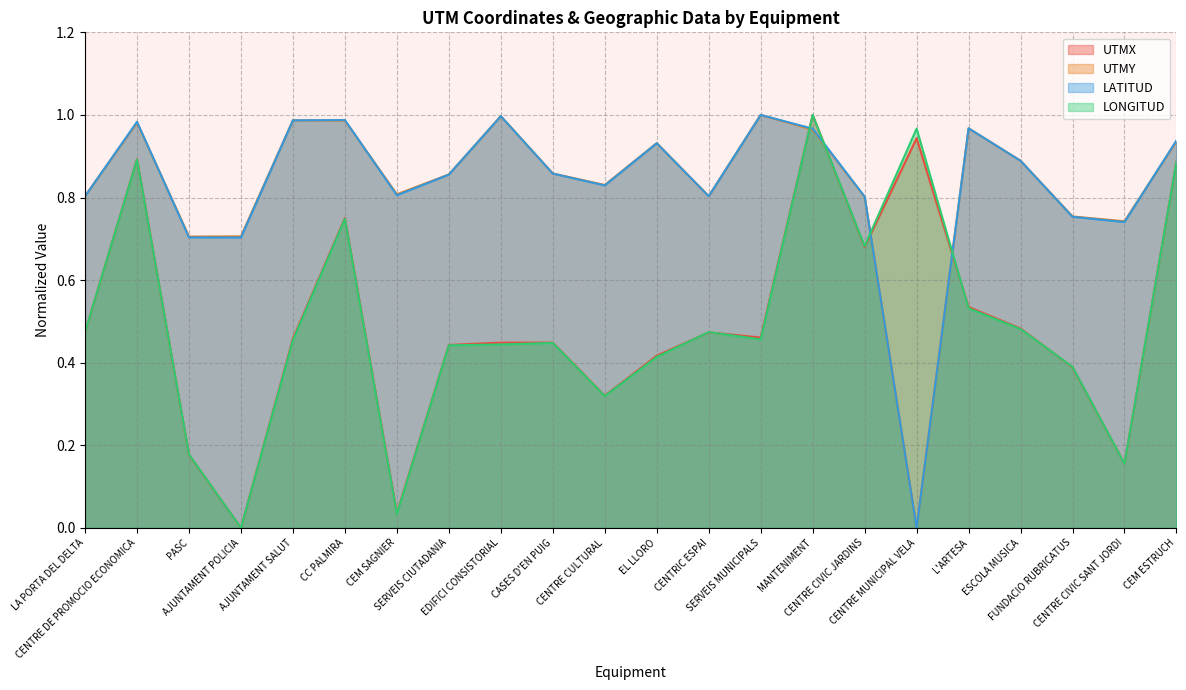

How many series are shown in this chart?

4